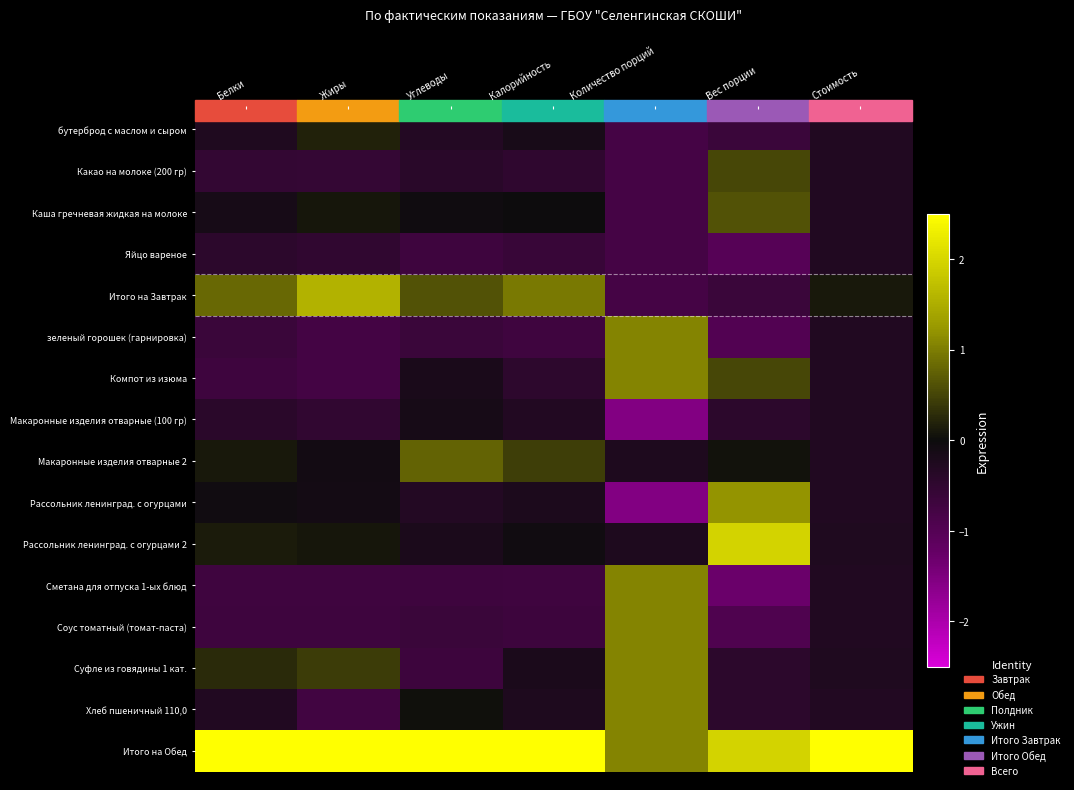

Reading right to left, extract all data points from this chart.

бутерброд с маслом и сыром: Стоимость=-0.3	Вес порции=-0.6	Количество порций=-0.8	Калорийность=-0.2	Углеводы=-0.3	Жиры=0.2	Белки=-0.3
Какао на молоке (200 гр): Стоимость=-0.3	Вес порции=0.5	Количество порций=-0.8	Калорийность=-0.5	Углеводы=-0.4	Жиры=-0.6	Белки=-0.5
Каша гречневая жидкая на молоке: Стоимость=-0.3	Вес порции=0.6	Количество порций=-0.8	Калорийность=-0.0	Углеводы=-0.0	Жиры=0.1	Белки=-0.1
Яйцо вареное: Стоимость=-0.3	Вес порции=-1.0	Количество порций=-0.8	Калорийность=-0.6	Углеводы=-0.7	Жиры=-0.5	Белки=-0.4
Итого на Завтрак: Стоимость=0.1	Вес порции=-0.6	Количество порций=-0.8	Калорийность=1.0	Углеводы=0.6	Жиры=1.6	Белки=0.8
зеленый горошек (гарнировка): Стоимость=-0.3	Вес порции=-1.0	Количество порций=1.1	Калорийность=-0.7	Углеводы=-0.6	Жиры=-0.8	Белки=-0.6
Компот из изюма: Стоимость=-0.3	Вес порции=0.5	Количество порций=1.1	Калорийность=-0.5	Углеводы=-0.2	Жиры=-0.8	Белки=-0.7
Макаронные изделия отварные (100 гр): Стоимость=-0.3	Вес порции=-0.4	Количество порций=-1.5	Калорийность=-0.3	Углеводы=-0.1	Жиры=-0.5	Белки=-0.4
Макаронные изделия отварные 2: Стоимость=-0.3	Вес порции=0.0	Количество порций=-0.2	Калорийность=0.4	Углеводы=0.8	Жиры=-0.1	Белки=0.1
Рассольник ленинград. с огурцами: Стоимость=-0.3	Вес порции=1.2	Количество порций=-1.5	Калорийность=-0.2	Углеводы=-0.3	Жиры=-0.1	Белки=-0.1
Рассольник ленинград. с огурцами 2: Стоимость=-0.3	Вес порции=2.0	Количество порций=-0.2	Калорийность=-0.1	Углеводы=-0.2	Жиры=0.1	Белки=0.1
Сметана для отпуска 1-ых блюд: Стоимость=-0.3	Вес порции=-1.3	Количество порций=1.1	Калорийность=-0.7	Углеводы=-0.7	Жиры=-0.7	Белки=-0.7
Соус томатный (томат-паста): Стоимость=-0.3	Вес порции=-0.9	Количество порций=1.1	Калорийность=-0.7	Углеводы=-0.6	Жиры=-0.7	Белки=-0.7
Суфле из говядины 1 кат.: Стоимость=-0.3	Вес порции=-0.4	Количество порций=1.1	Калорийность=-0.2	Углеводы=-0.7	Жиры=0.4	Белки=0.3
Хлеб пшеничный 110,0: Стоимость=-0.3	Вес порции=-0.4	Количество порций=1.1	Калорийность=-0.2	Углеводы=0.0	Жиры=-0.7	Белки=-0.3
Итого на Обед: Стоимость=2.5	Вес порции=2.0	Количество порций=1.1	Калорийность=2.5	Углеводы=2.5	Жиры=2.5	Белки=2.5